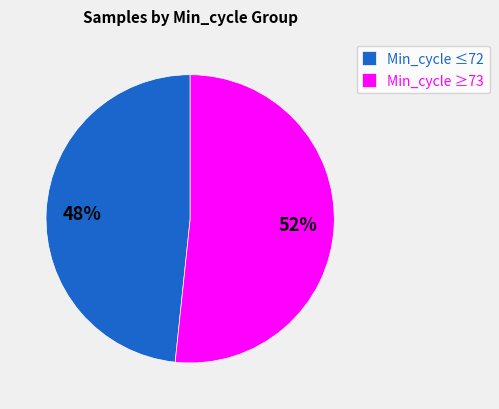

Which slice is the largest?

Min_cycle ≥73